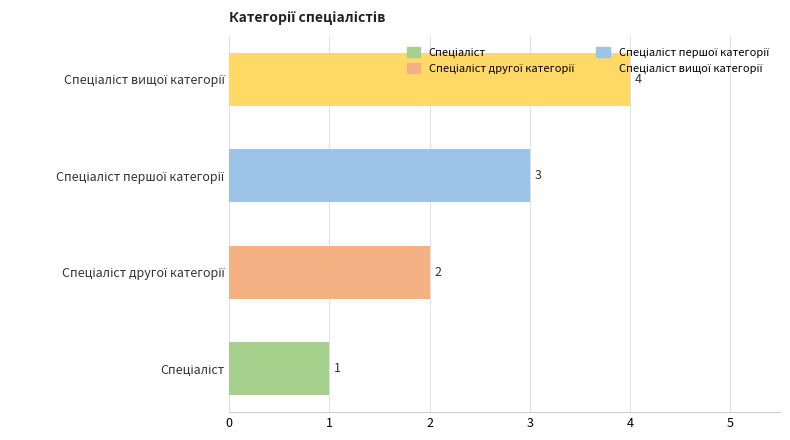

What is the difference between the maximum and minimum values?

3